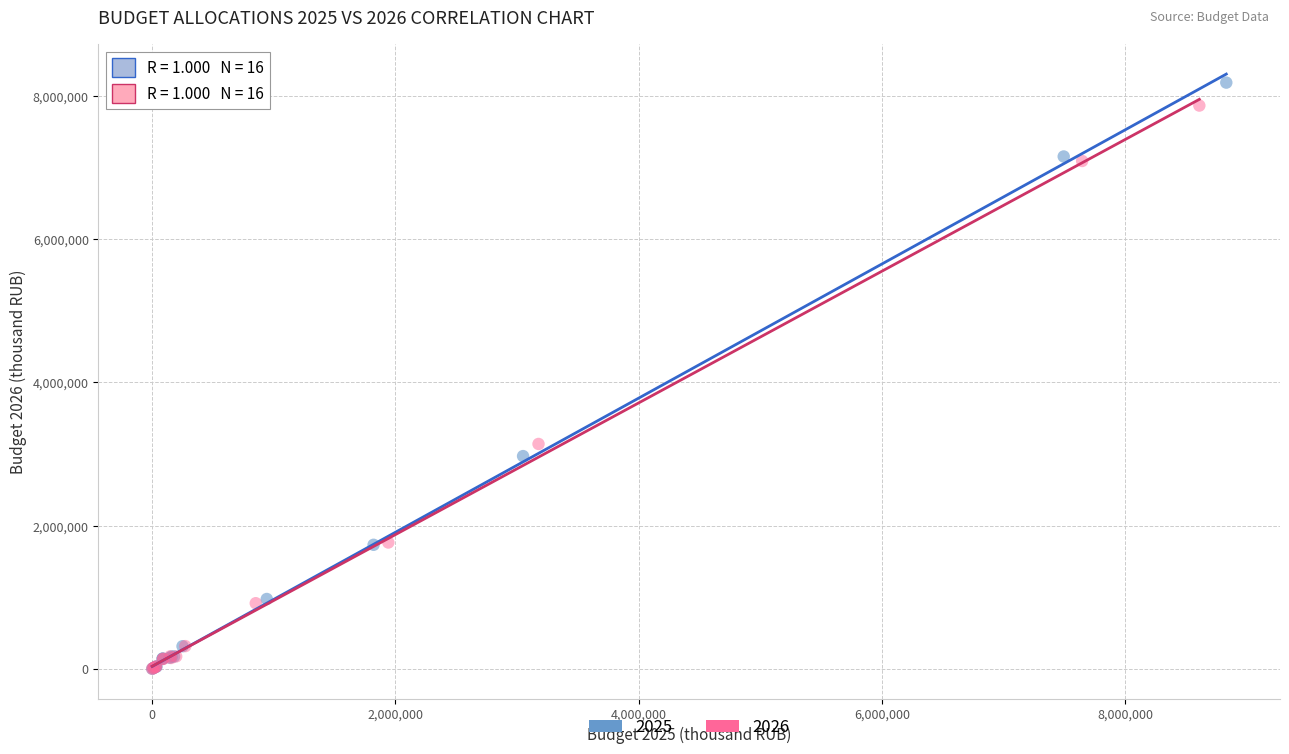

Which series has the widest spread of Y values?

2025